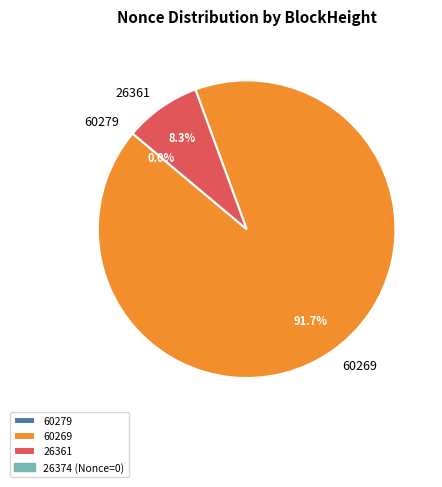

What percentage is NOT represented by 26361?

91.7%